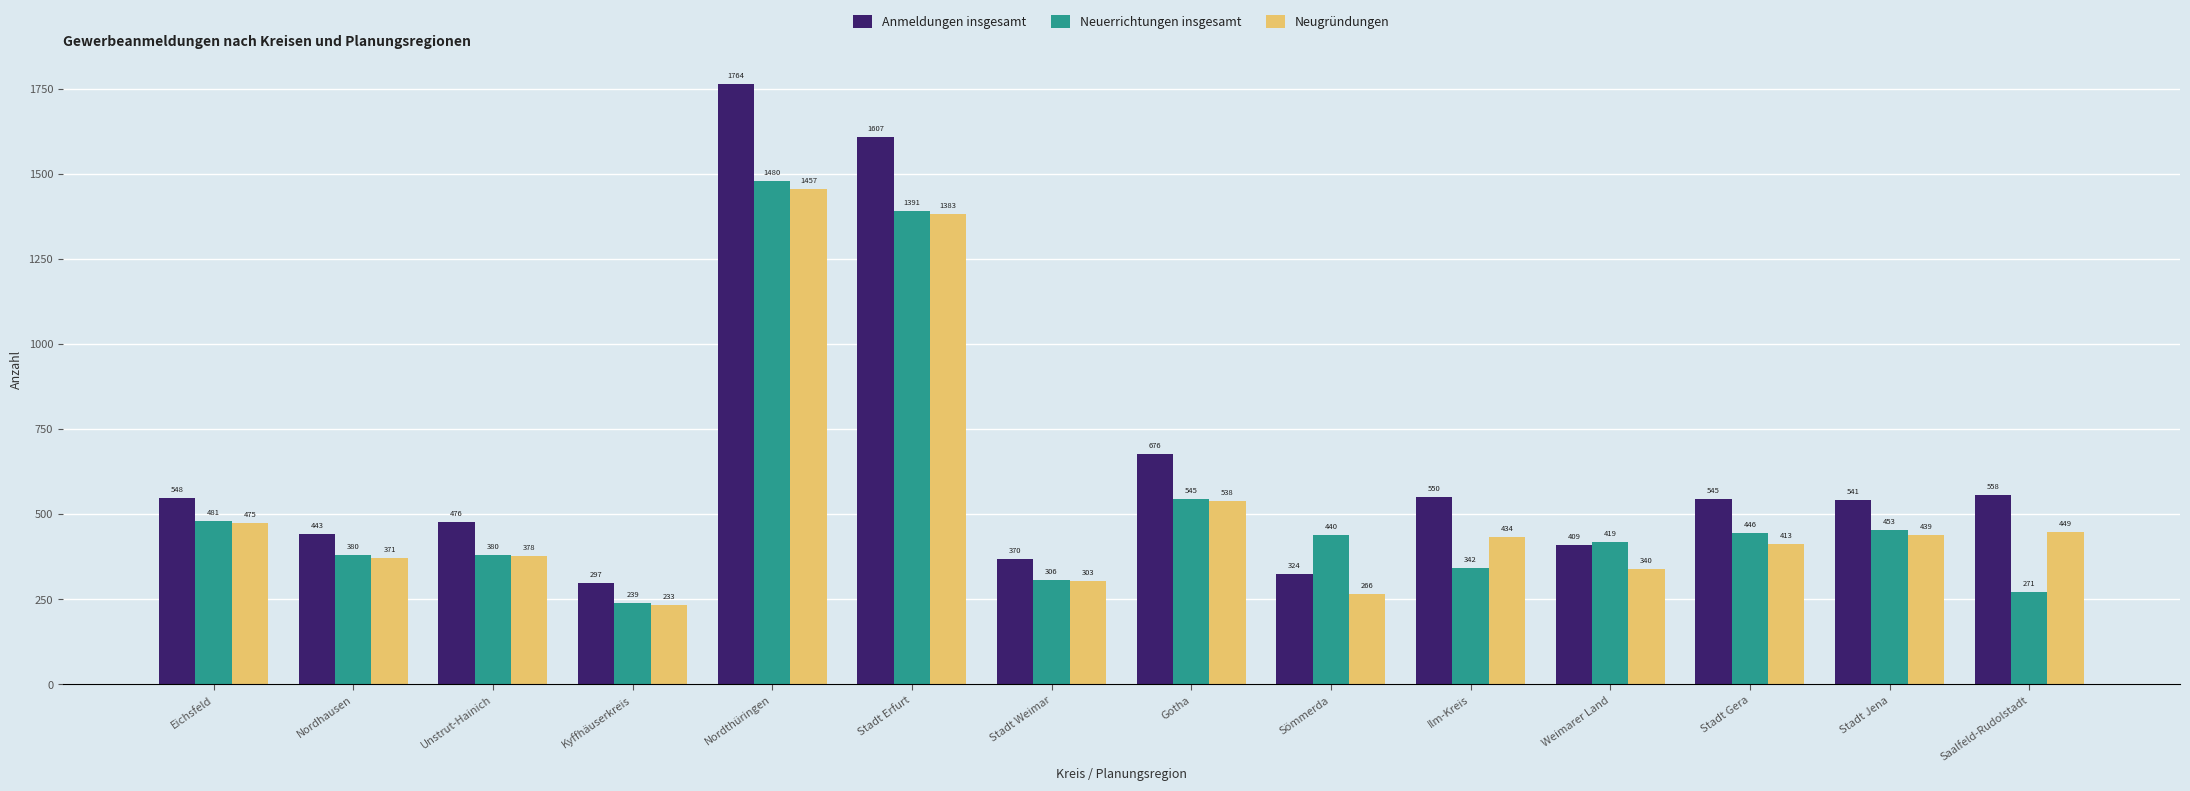

How many bars are there in total?

42